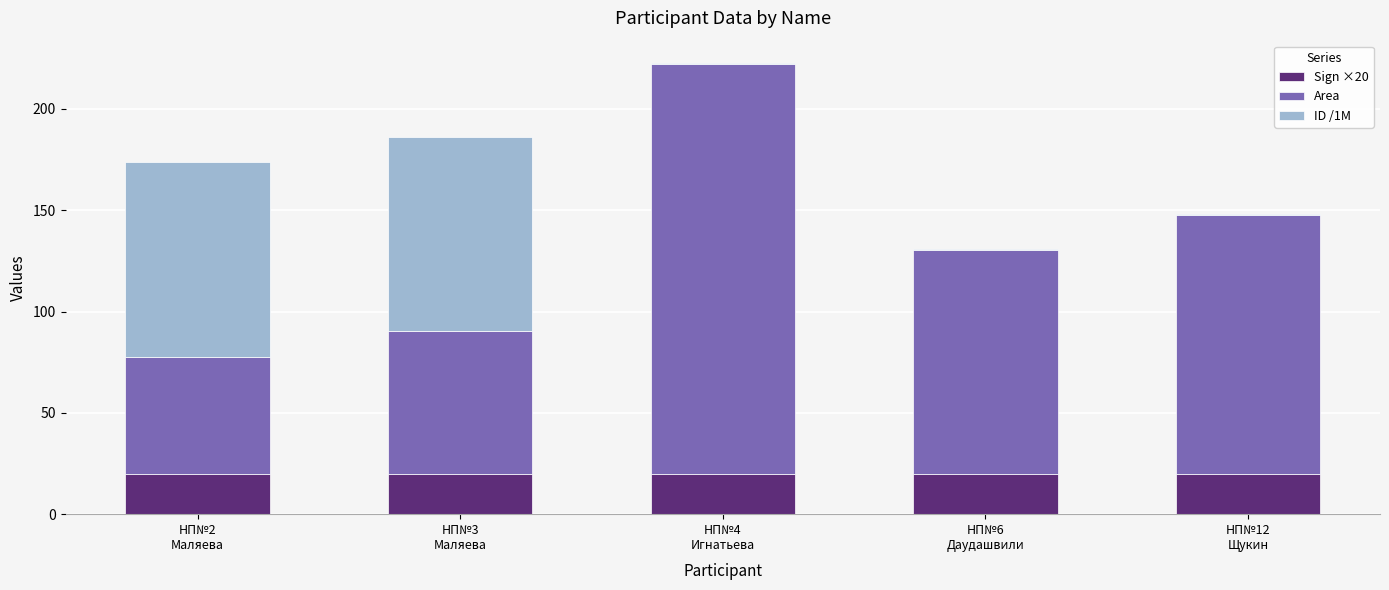

The value of Sign ×20 at НП№12
Щукин is 20.0. True or false?

True